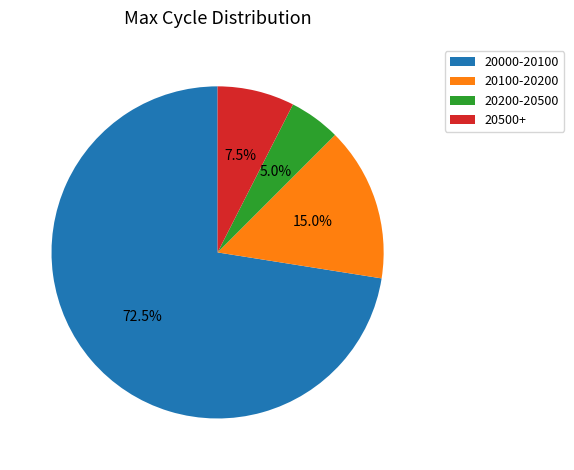

How much of the chart is everything except 20200-20500?

95.0%